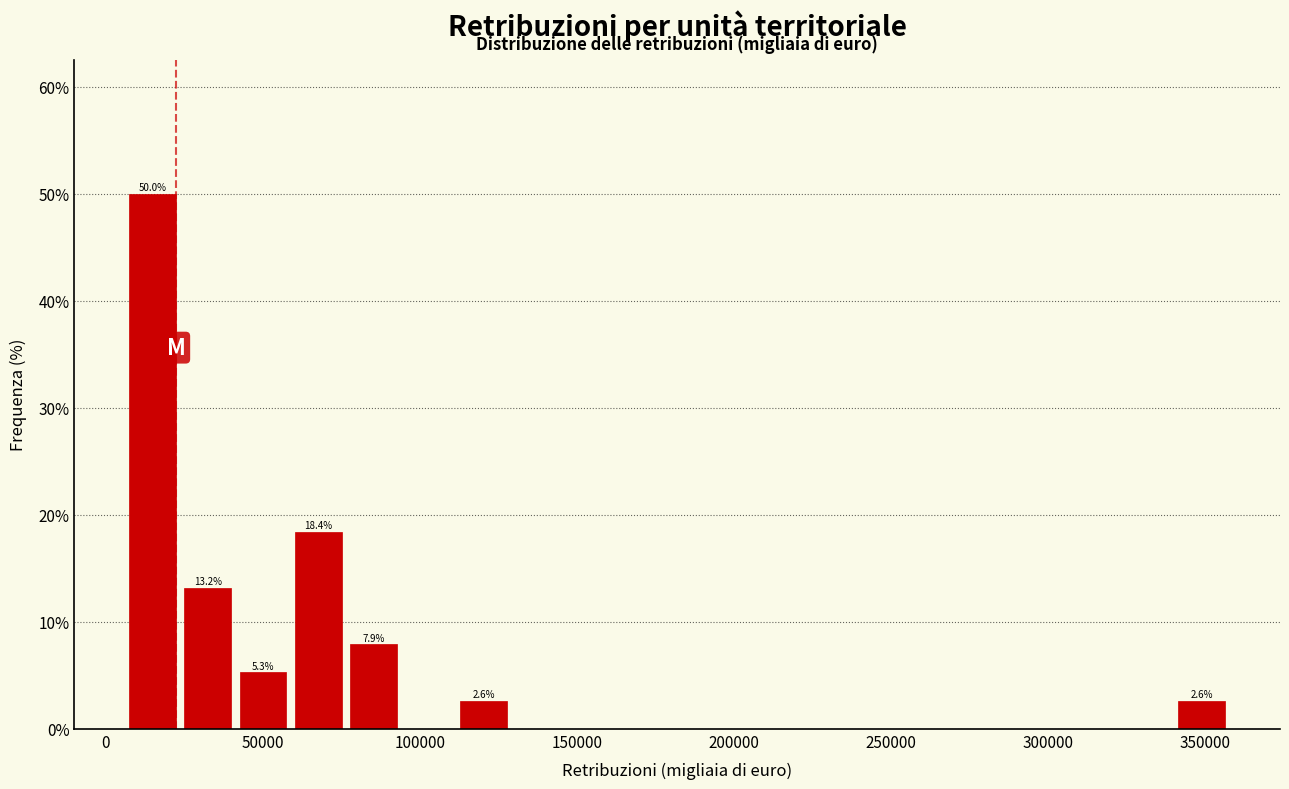

Around what value on the x-axis is the tallest bar? Give the approximate position of its centre, as read against the axis.

15000